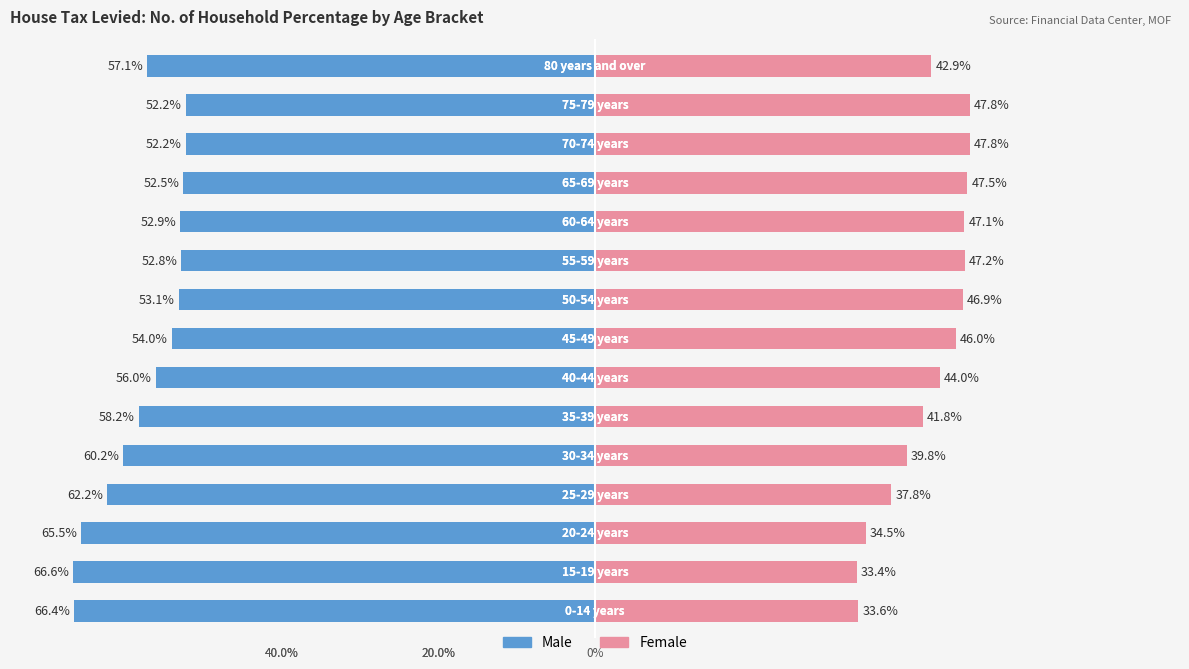

The value of Male at 3 is -62.2. True or false?

True